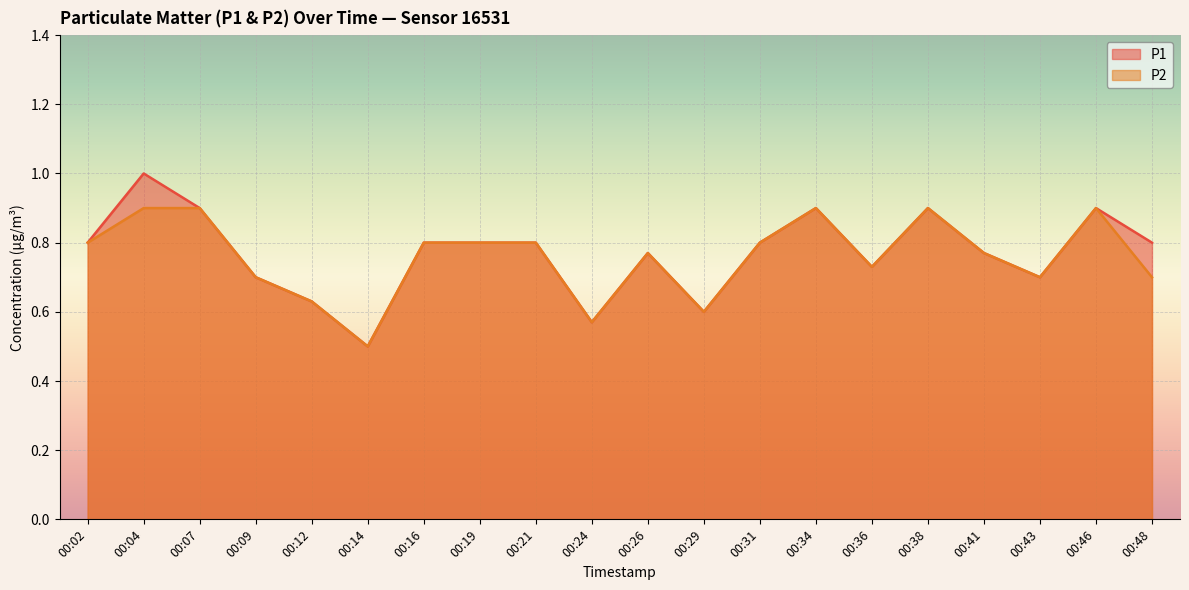

At which category is the sum across all series the highest?

00:04